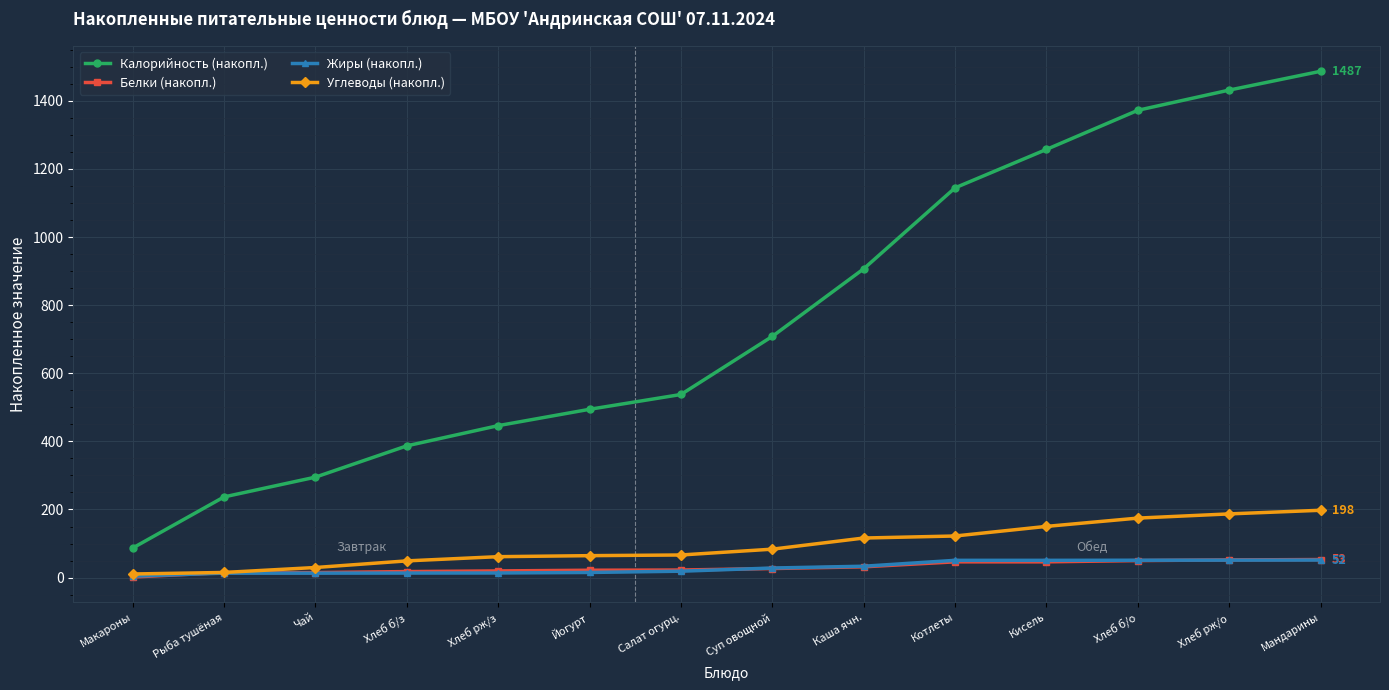

What is the label of the 13th point from the left?

Хлеб рж/о